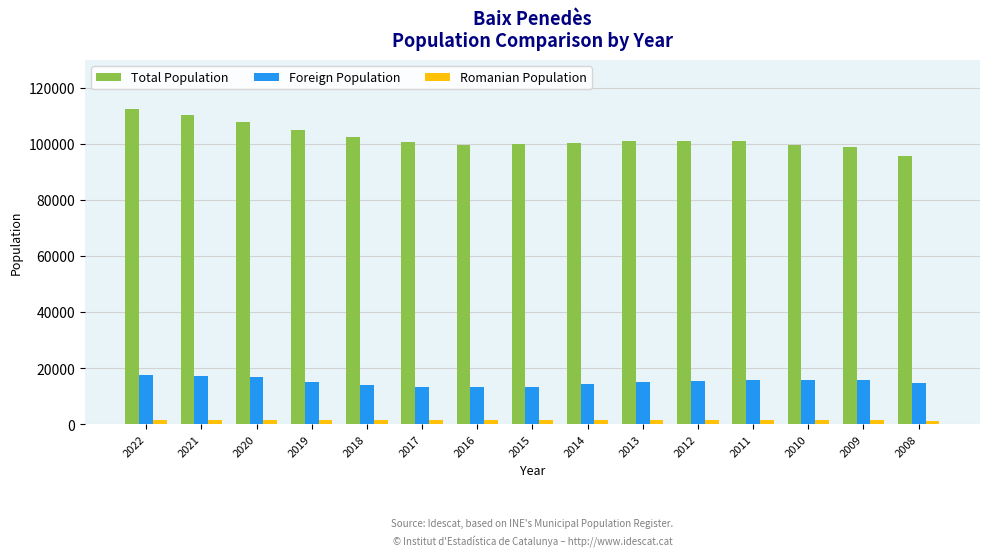

What is the lowest value of the Foreign Population series?

13155